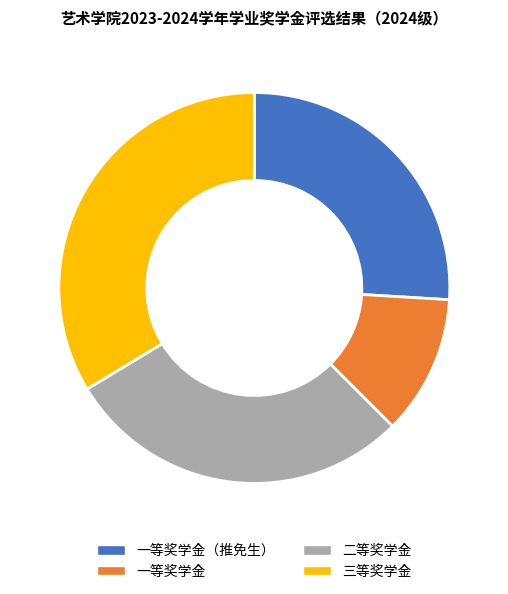

Count the number of slices in the pie.

4